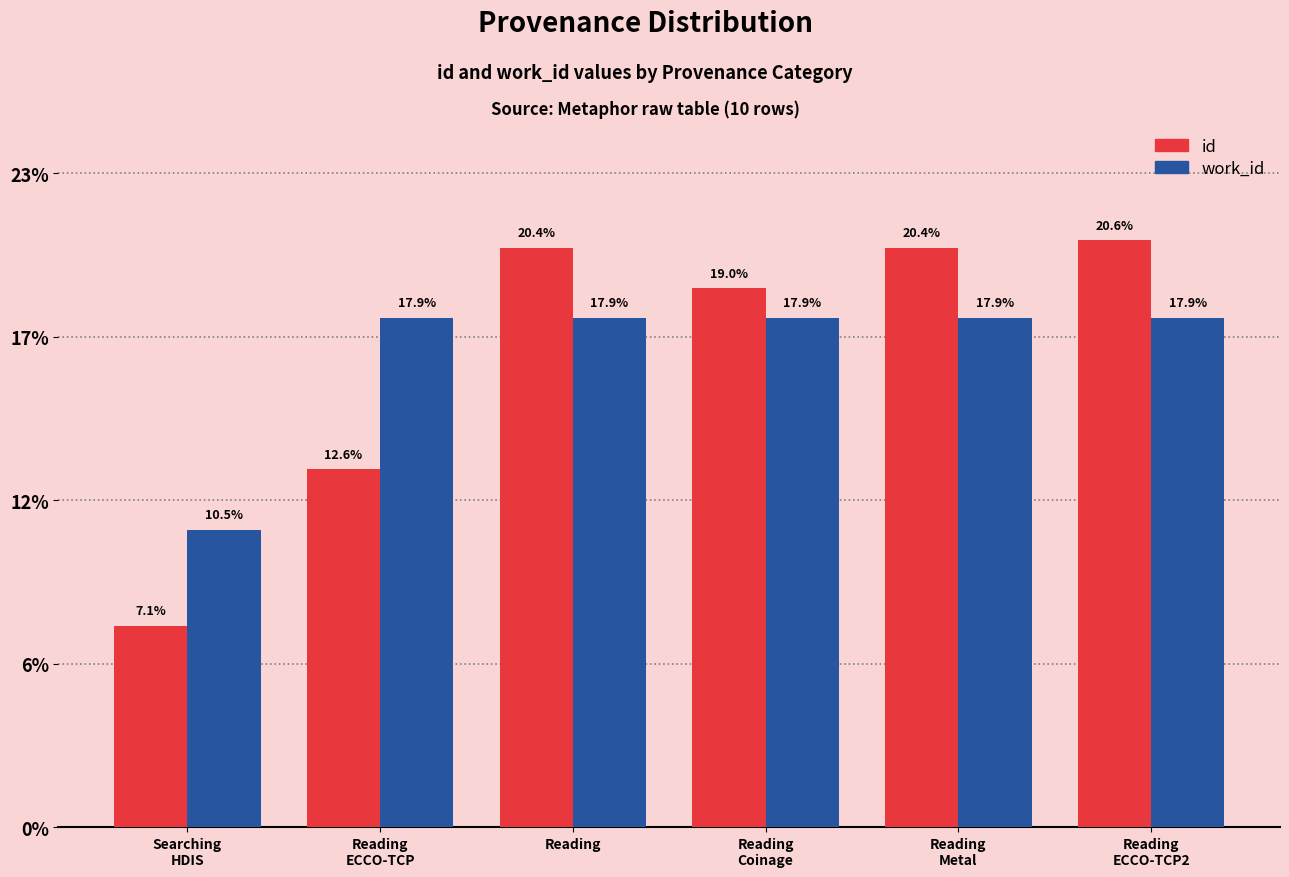

What is the difference between the id values at Reading
Coinage and Reading
Metal?

1.4